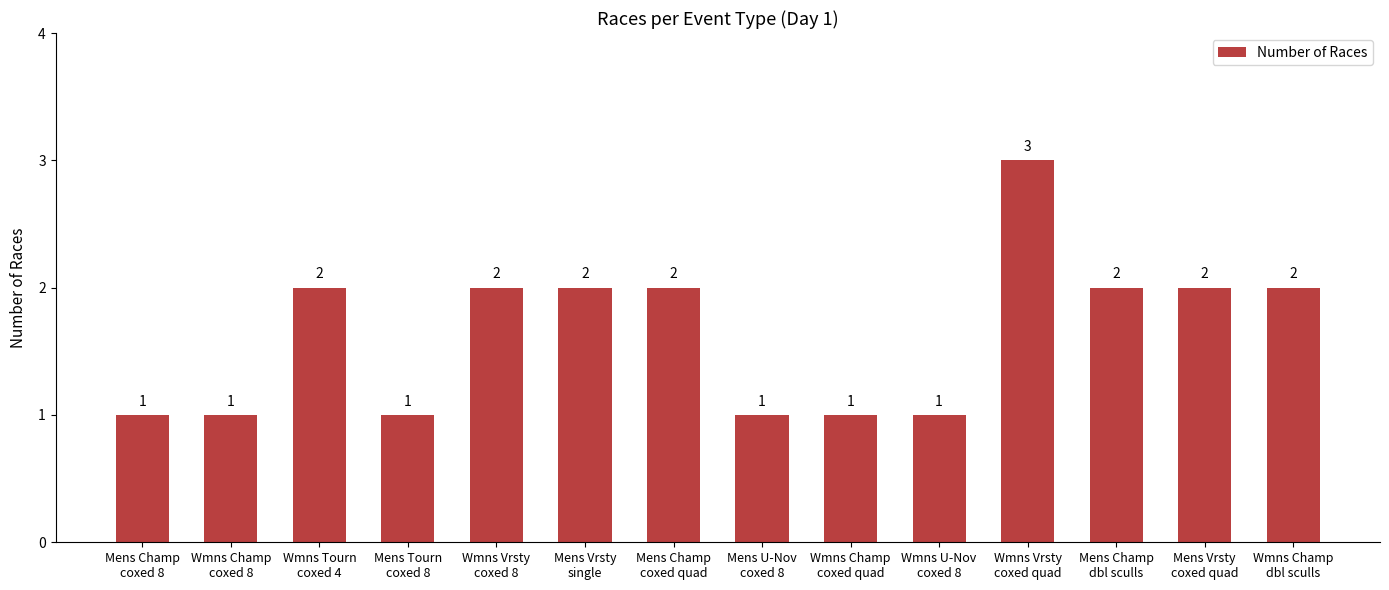

How many values are between 1 and 2?

13